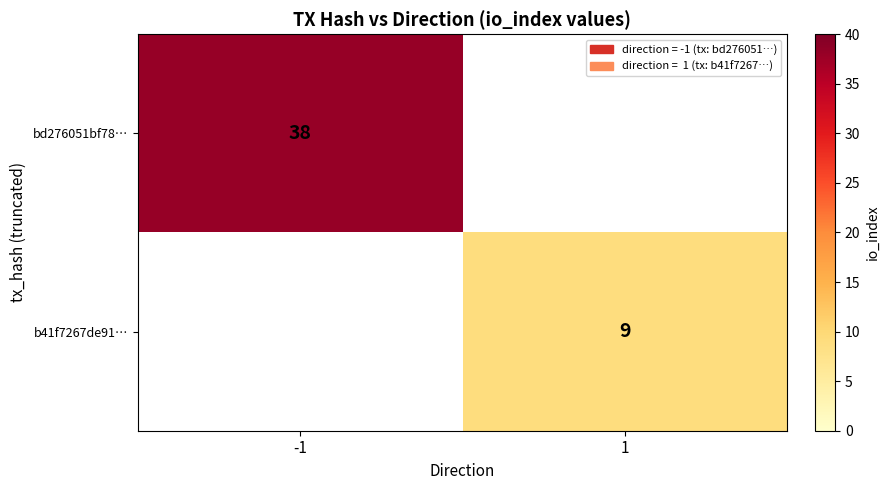

Is the value of b41f7267de91… at 1 greater than the value of bd276051bf78… at -1?

No